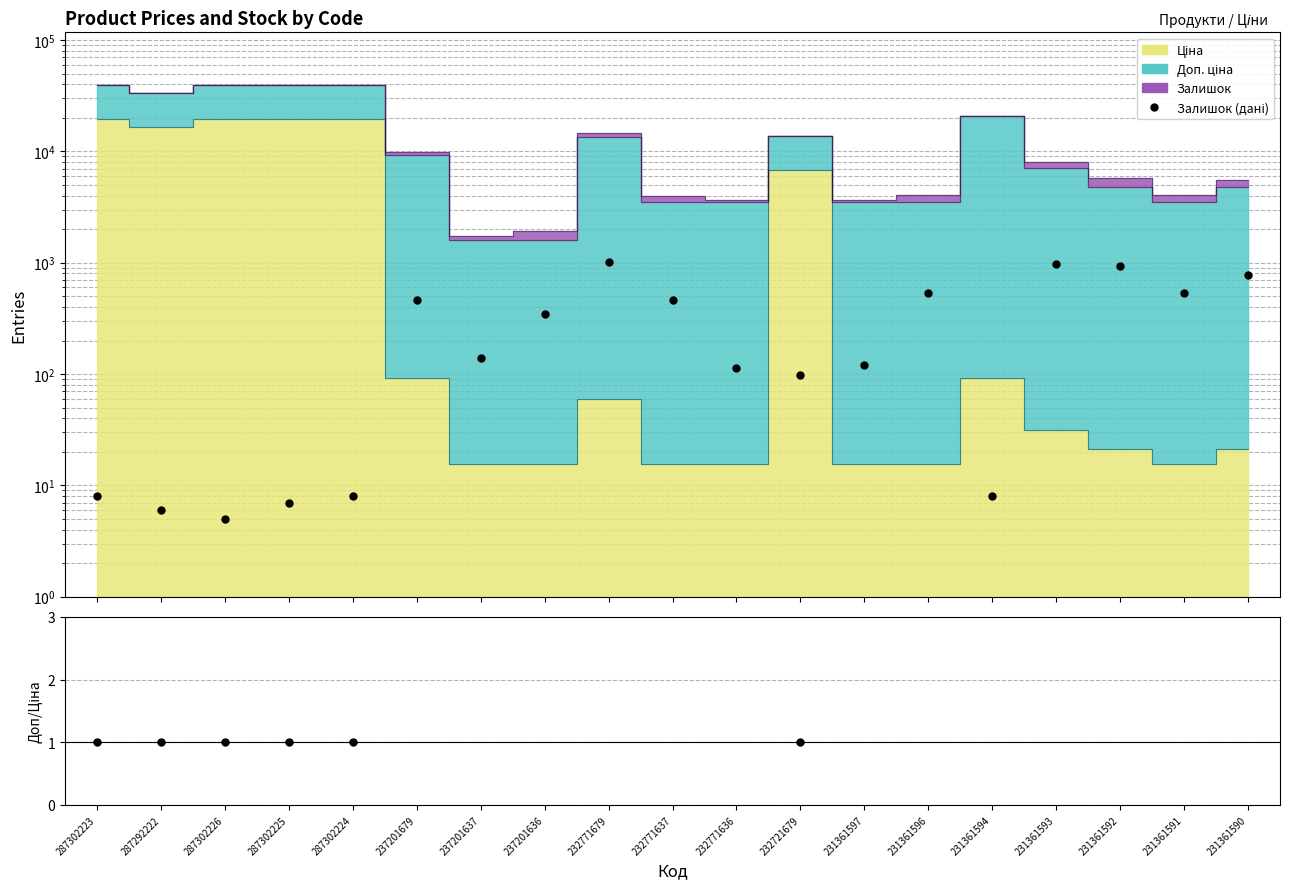

Rank the categories by value from lowest to highest.

287302226, 287292222, 287302225, 287302223, 287302224, 231361594, 232721679, 232771636, 231361597, 237201637, 237201636, 237201679, 232771637, 231361596, 231361591, 231361590, 231361592, 231361593, 232771679